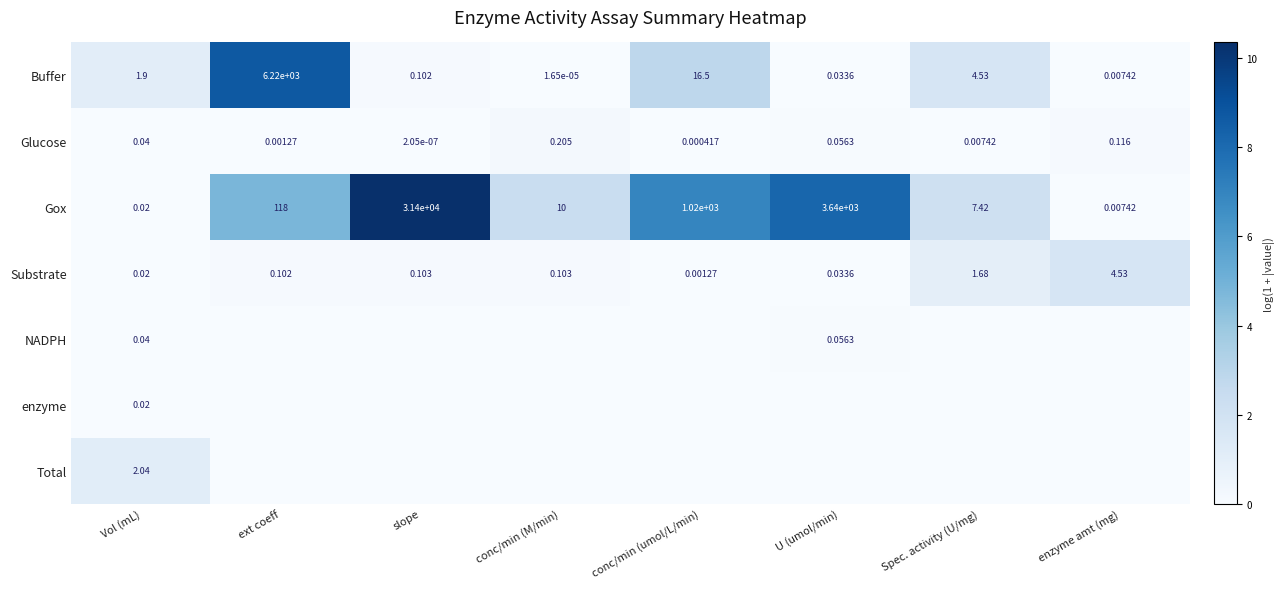

How many values in the Buffer series exceed 1?

4